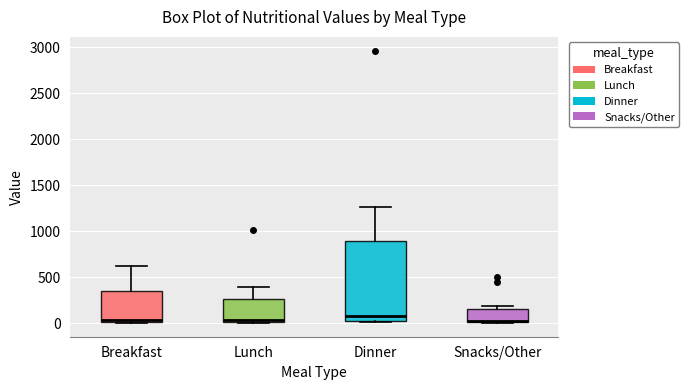

Where is the lower edge of the box for Breakfast on the y-axis? The values are not printed on the chart, so give them approximately, as read against the axis.

0